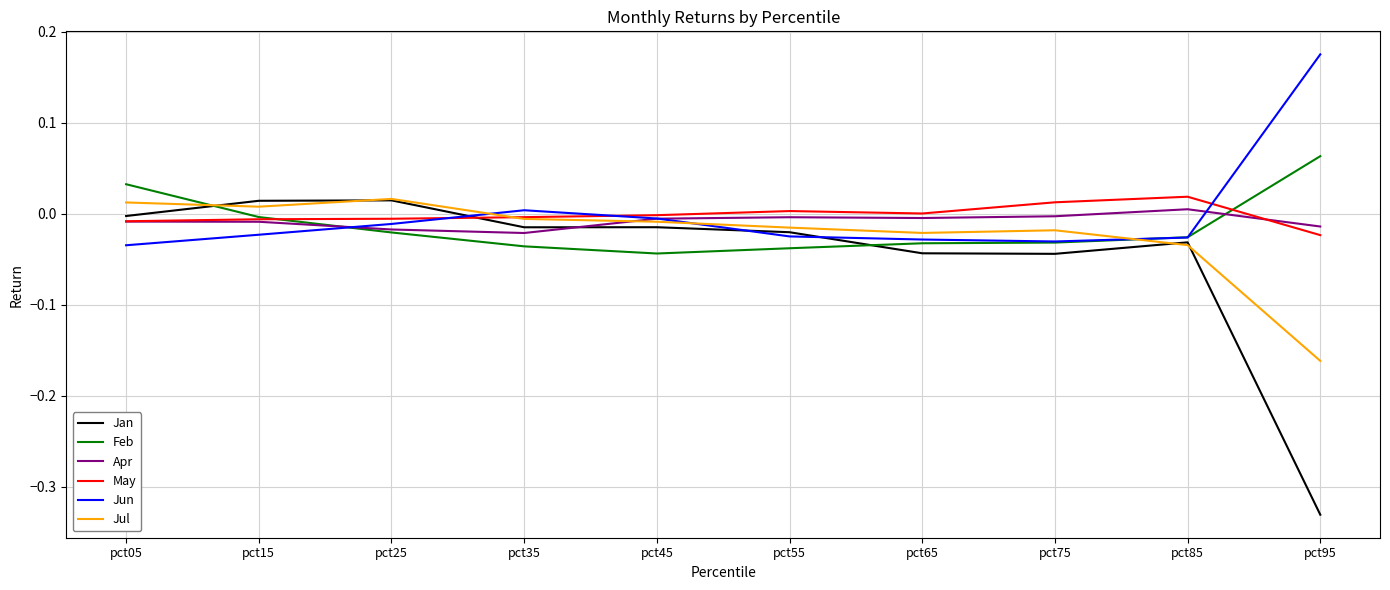

Is the value of Jan at pct05 greater than the value of Apr at pct15?

Yes